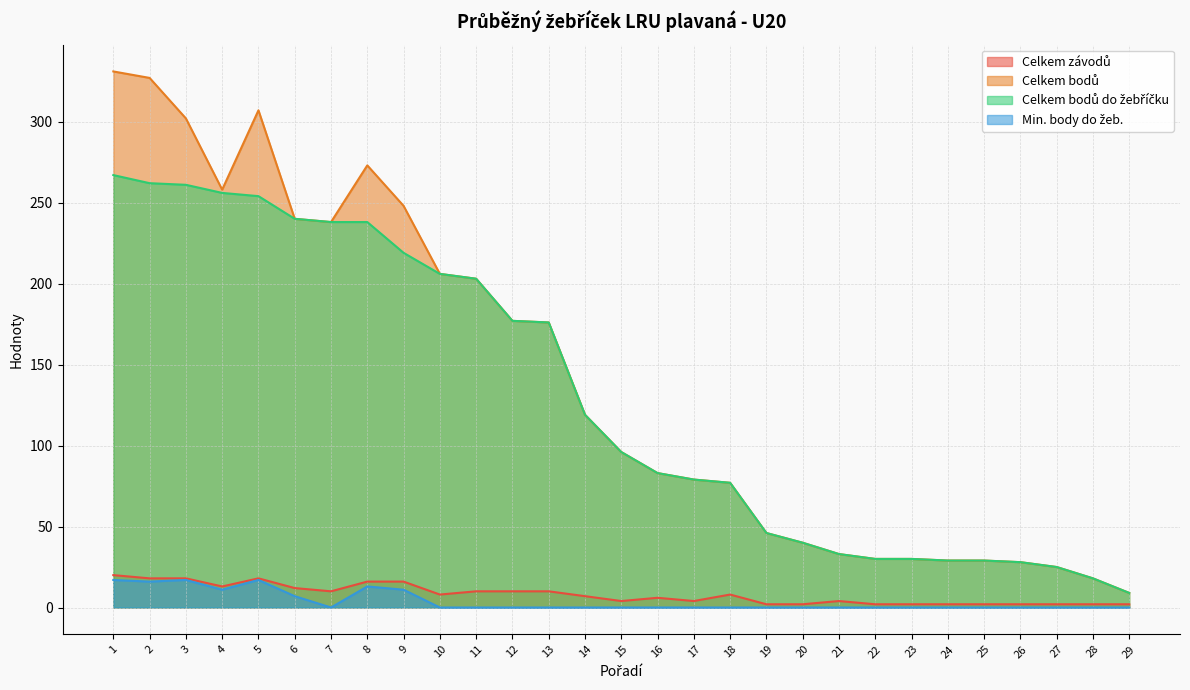

What are all the series names shown in the legend?

Celkem závodů, Celkem bodů, Celkem bodů do žebříčku, Min. body do žeb.